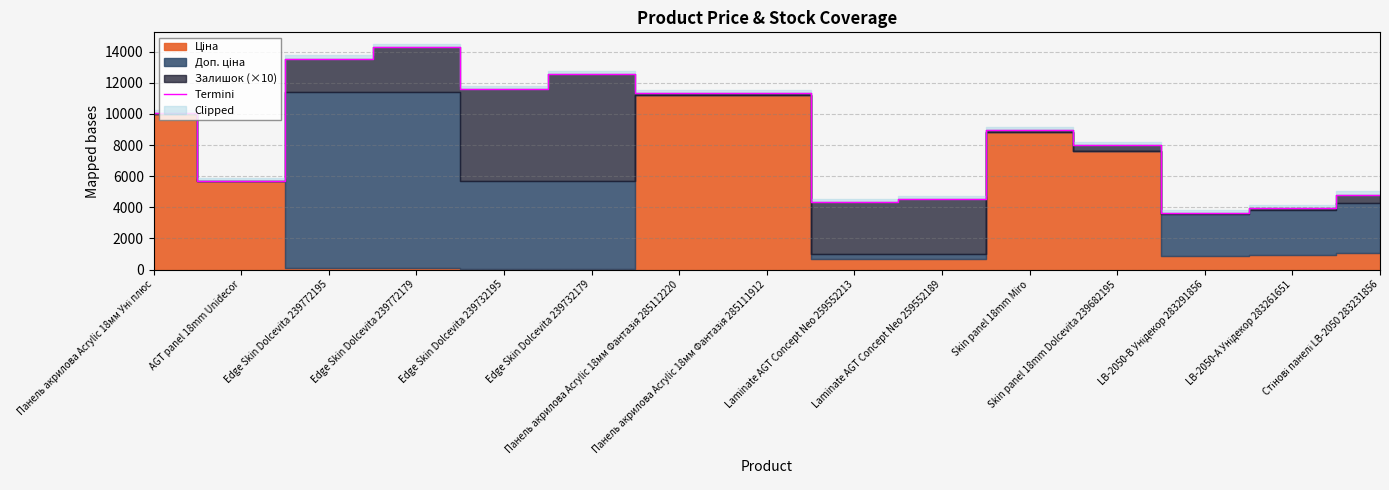

Reading right to left, transcribe all the data shown in this chart.

Стінові панелі LB-2050 283231856=4819.1	LB-2050-А Унідекор 283261651=3944.0	LB-2050-В Унідекор 283291856=3653.6	Skin panel 18mm Dolcevita 239682195=7986.5	Skin panel 18mm Miro=8966.7	Laminate AGT Concept Neo 259552189=4504.6	Laminate AGT Concept Neo 259552213=4334.6	Панель акрилова Acrylic 18мм Фантазія 285111912=11338.2	Панель акрилова Acrylic 18мм Фантазія 285112220=11358.2	Edge Skin Dolcevita 239732179=12565.0	Edge Skin Dolcevita 239732195=11585.0	Edge Skin Dolcevita 239772179=14310.0	Edge Skin Dolcevita 239772195=13550.0	AGT panel 18mm Unidecor=5693.8	Панель акрилова Acrylic 18мм Уні плюс=10045.0